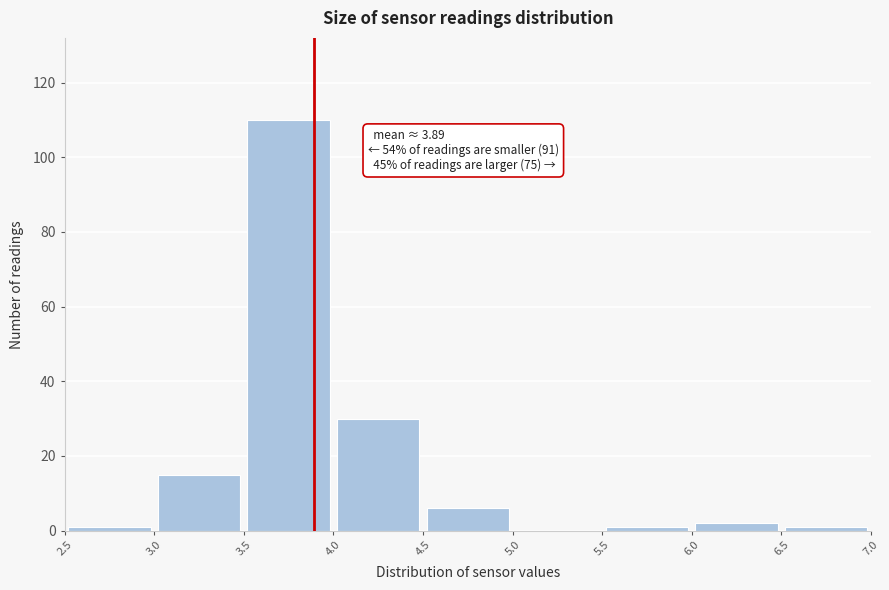

Over which range of the x-axis is the bar tallest?

3.5 to 4.0